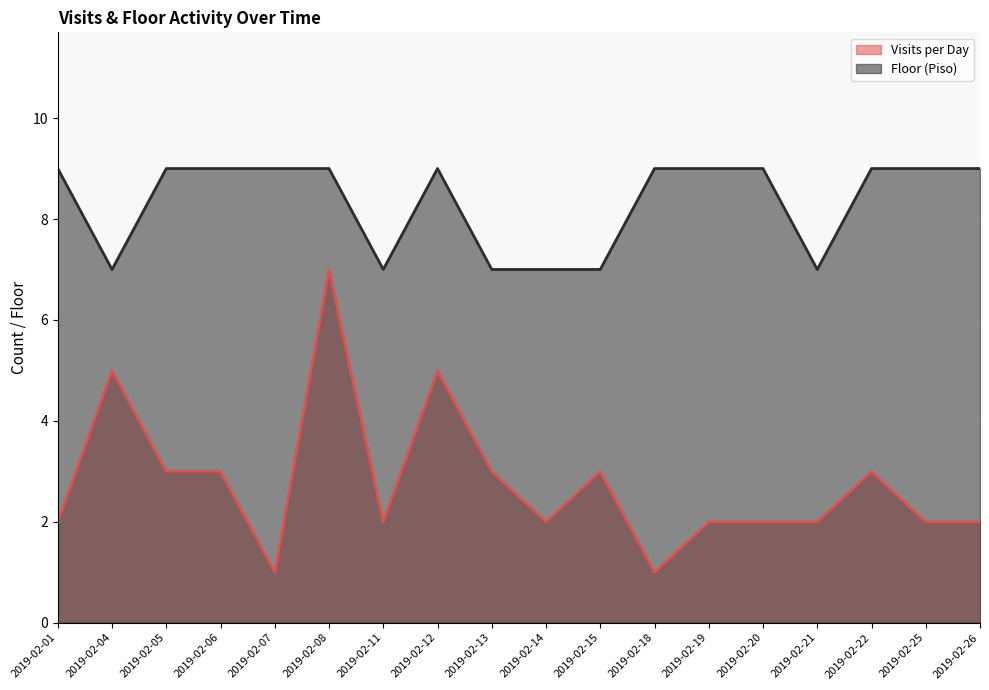

Where does the Visits per Day series first go above 2?

2019-02-04